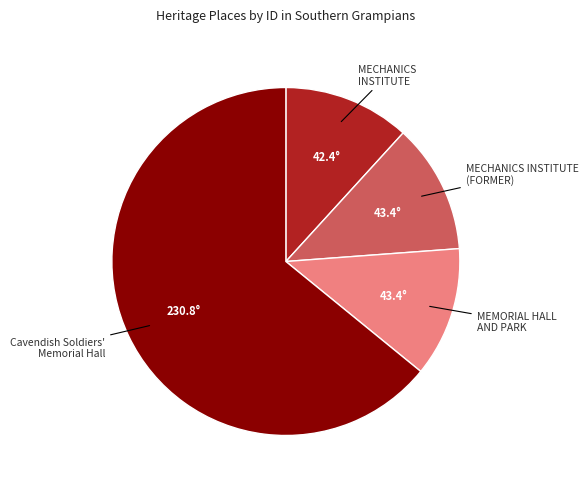

Which slice is the largest?

Cavendish Soldiers' Memorial Hall